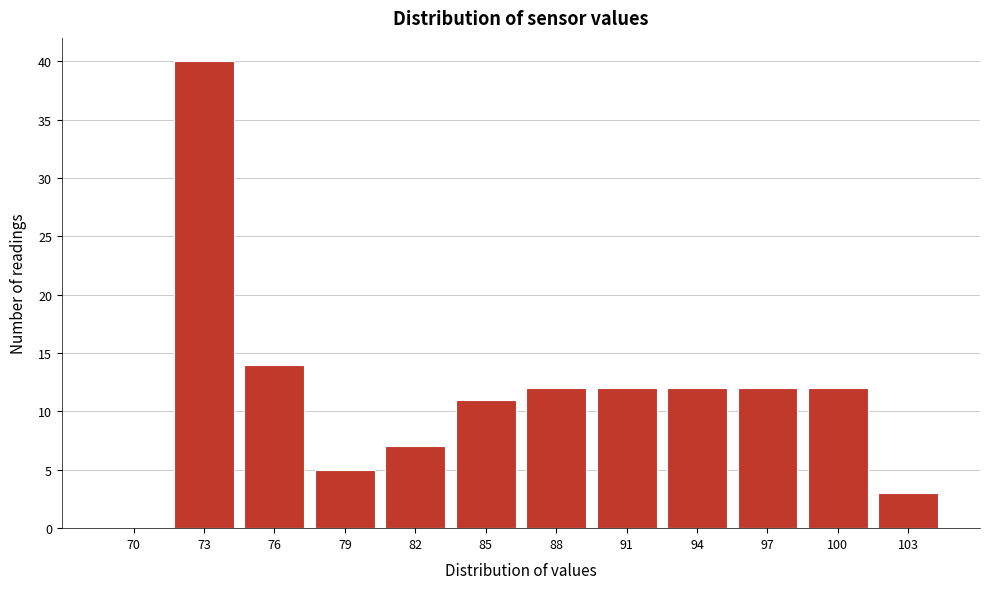

Reading right to left, list all the values displayed in this chart.

103=3	100=12	97=12	94=12	91=12	88=12	85=11	82=7	79=5	76=14	73=40	70=0